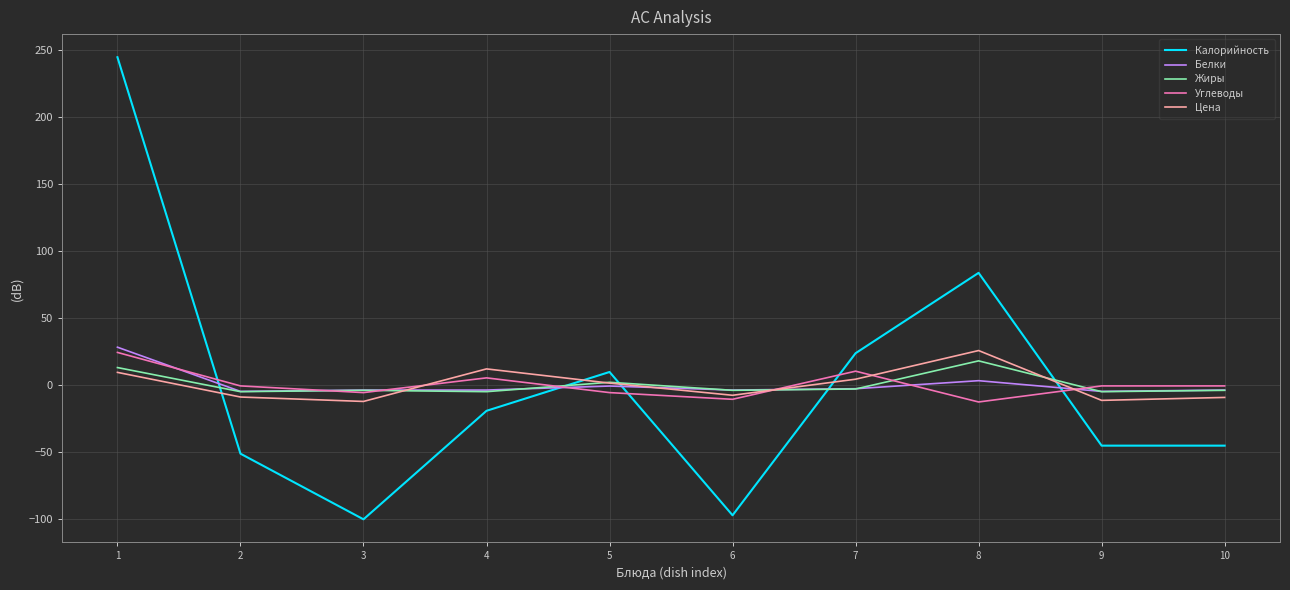

The value of Калорийность at 4 is -19.6. True or false?

True